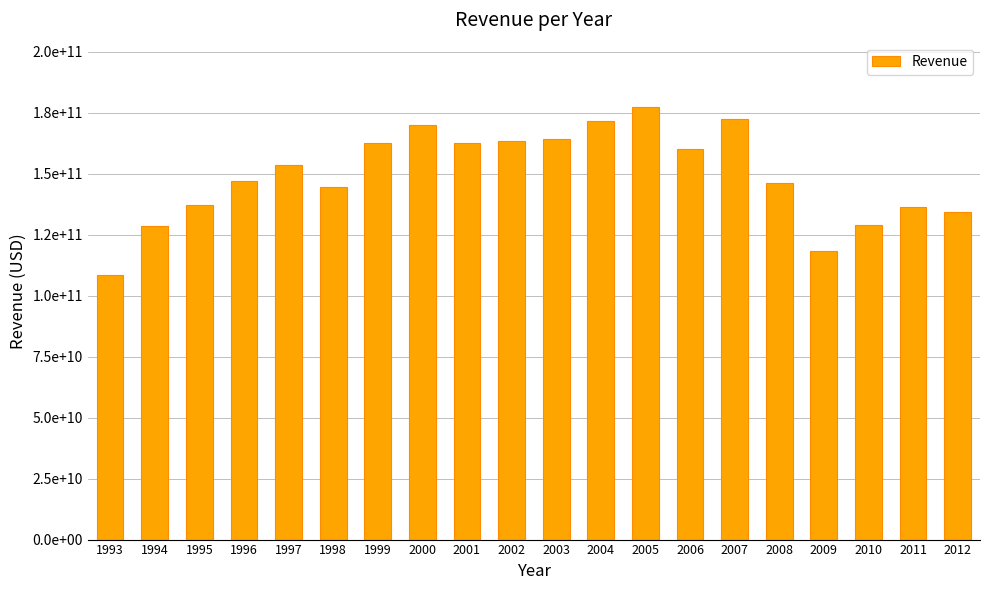

Reading left to right, transcribe all the data shown in this chart.

108521000000	128439000000	137137000000	146991000000	153627000000	144416000000	162558000000	170064000000	162412000000	163420000000	164196000000	171652000000	177089000000	160123000000	172455000000	146277000000	118308000000	128954000000	136264000000	134252000000